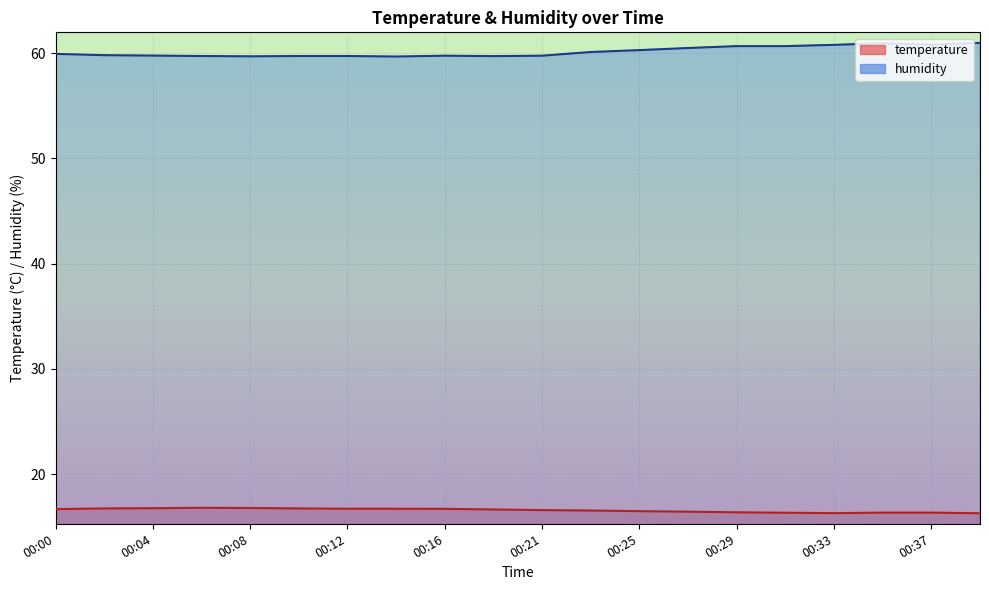

Reading left to right, transcribe all the data shown in this chart.

temperature: 00:00=16.7	00:02=16.7	00:04=16.8	00:06=16.8	00:08=16.8	00:10=16.7	00:12=16.7	00:14=16.7	00:16=16.7	00:19=16.6	00:21=16.6	00:23=16.5	00:25=16.5	00:27=16.4	00:29=16.4	00:31=16.3	00:33=16.3	00:35=16.3	00:37=16.3	00:39=16.3
humidity: 00:00=59.9	00:02=59.8	00:04=59.8	00:06=59.7	00:08=59.7	00:10=59.7	00:12=59.7	00:14=59.7	00:16=59.8	00:19=59.7	00:21=59.8	00:23=60.1	00:25=60.3	00:27=60.5	00:29=60.7	00:31=60.7	00:33=60.8	00:35=60.9	00:37=60.8	00:39=61.0